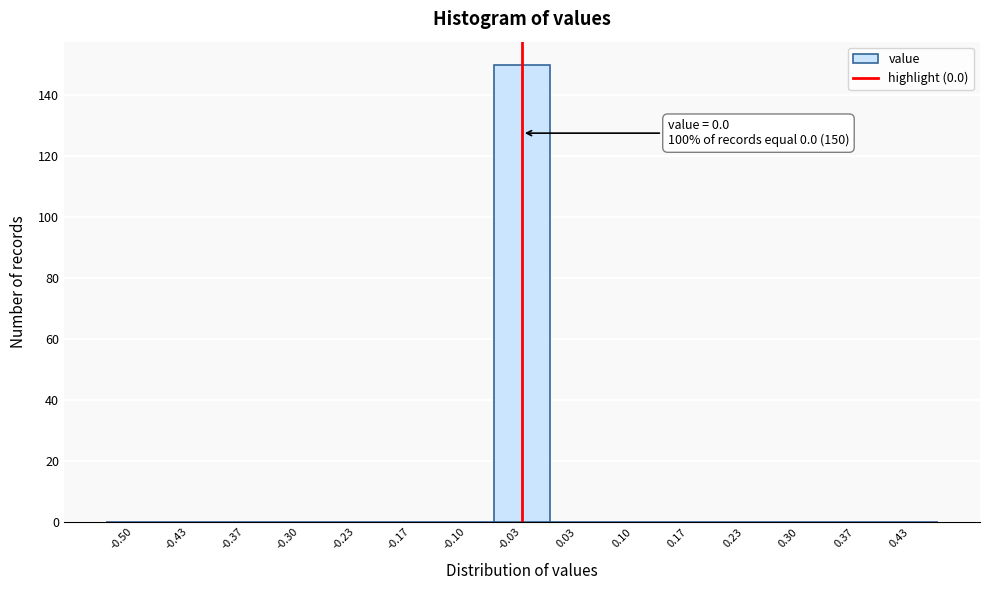

Reading left to right, list all the values displayed in this chart.

-0.50=0	-0.43=0	-0.37=0	-0.30=0	-0.23=0	-0.17=0	-0.10=0	-0.03=150	0.03=0	0.10=0	0.17=0	0.23=0	0.30=0	0.37=0	0.43=0